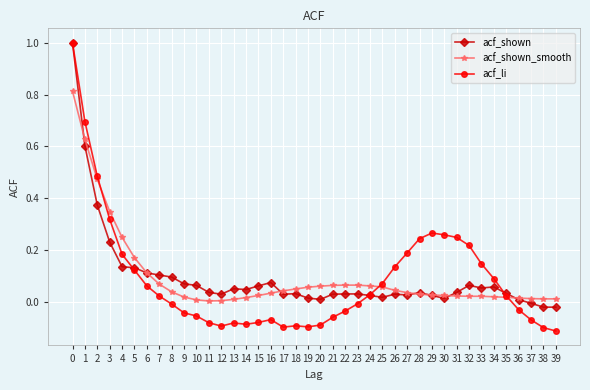

Count the number of categories in the chart.

40